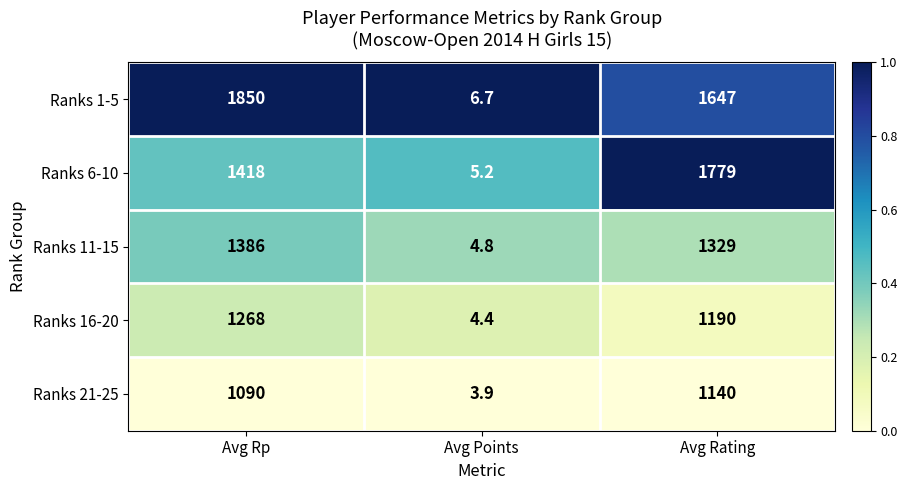

Which series has the widest spread of values?

Ranks 1-5